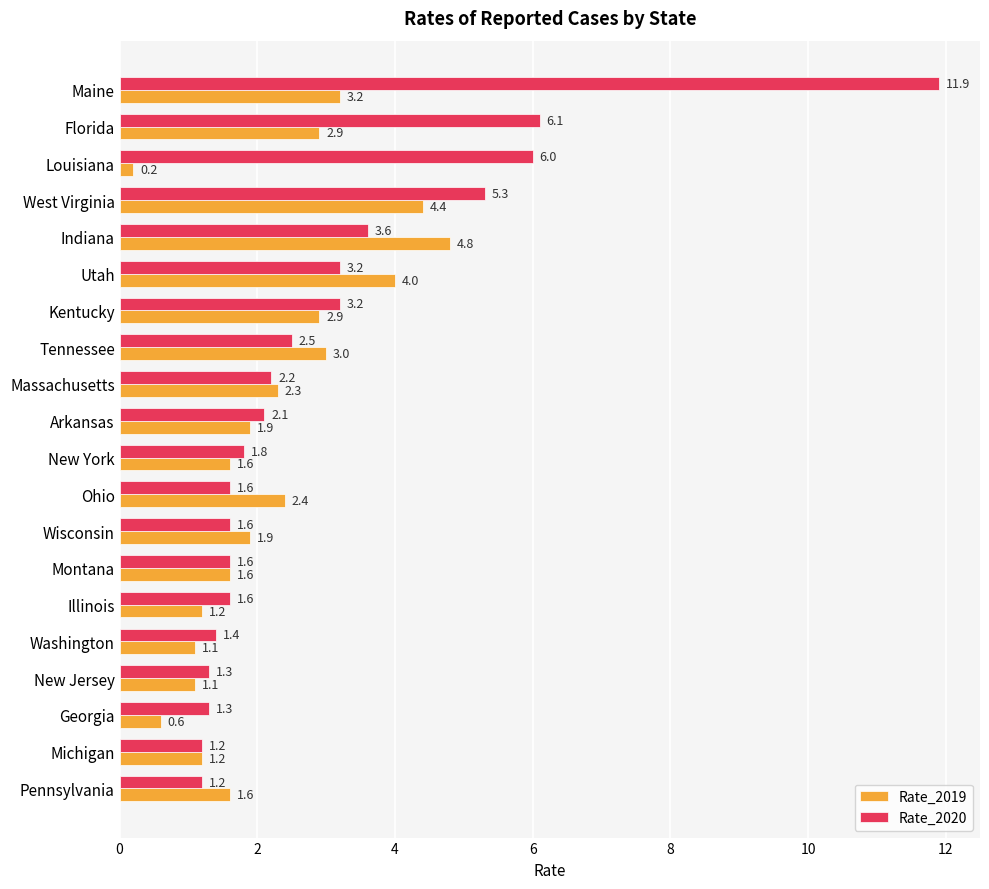

What is the difference between the highest and lowest values at Florida?

3.2